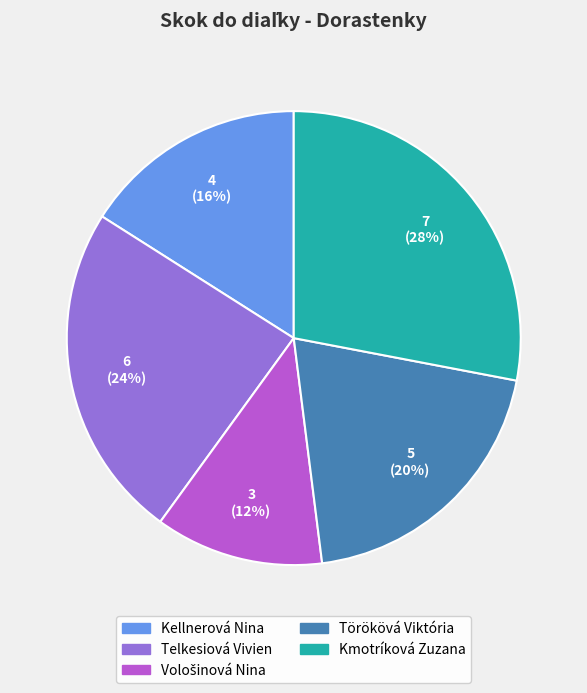

Is it true that Kmotríková Zuzana is 21% of the pie?

False